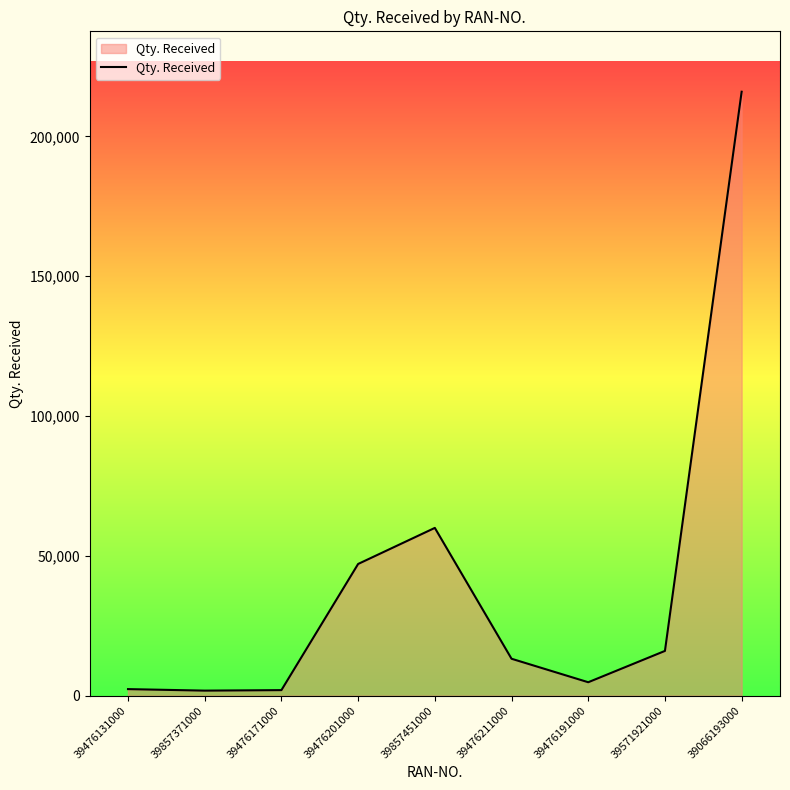

What value does the data have at 39476171000, to the nearest 50?

2000